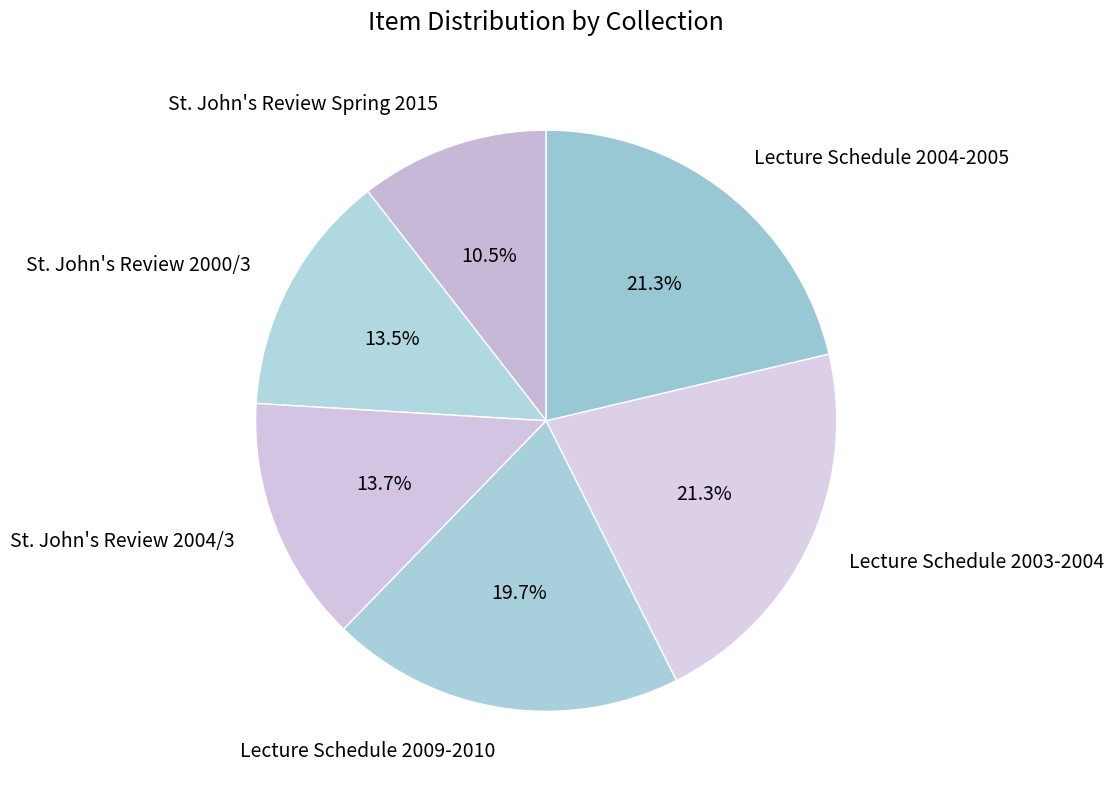

Approximately how many times larger is the value at Lecture Schedule 2003-2004 compared to St. John's Review 2004/3?

1.6